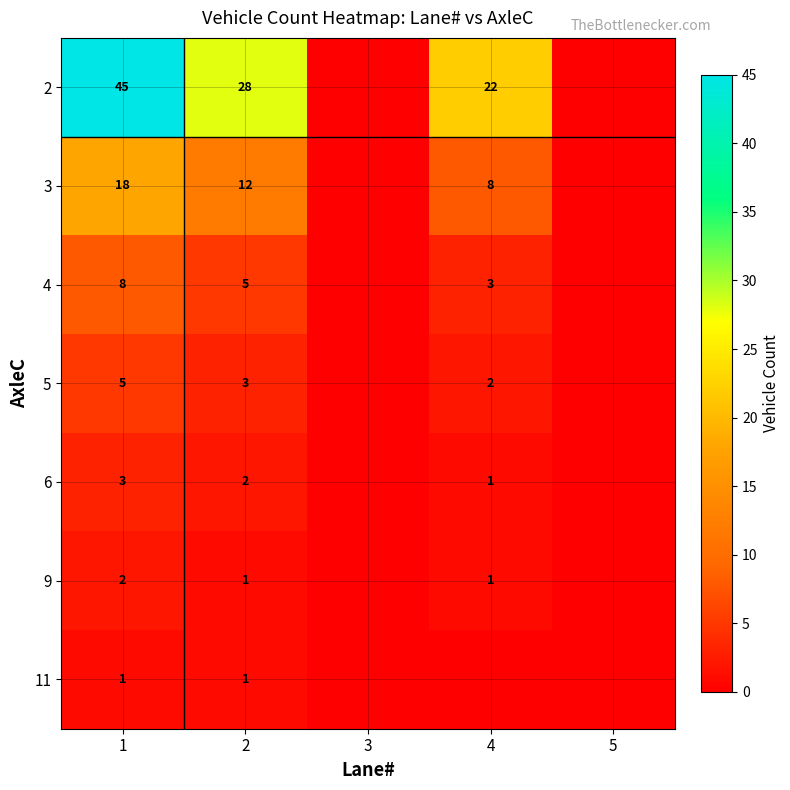

Between 5 and 1, which is larger?

1